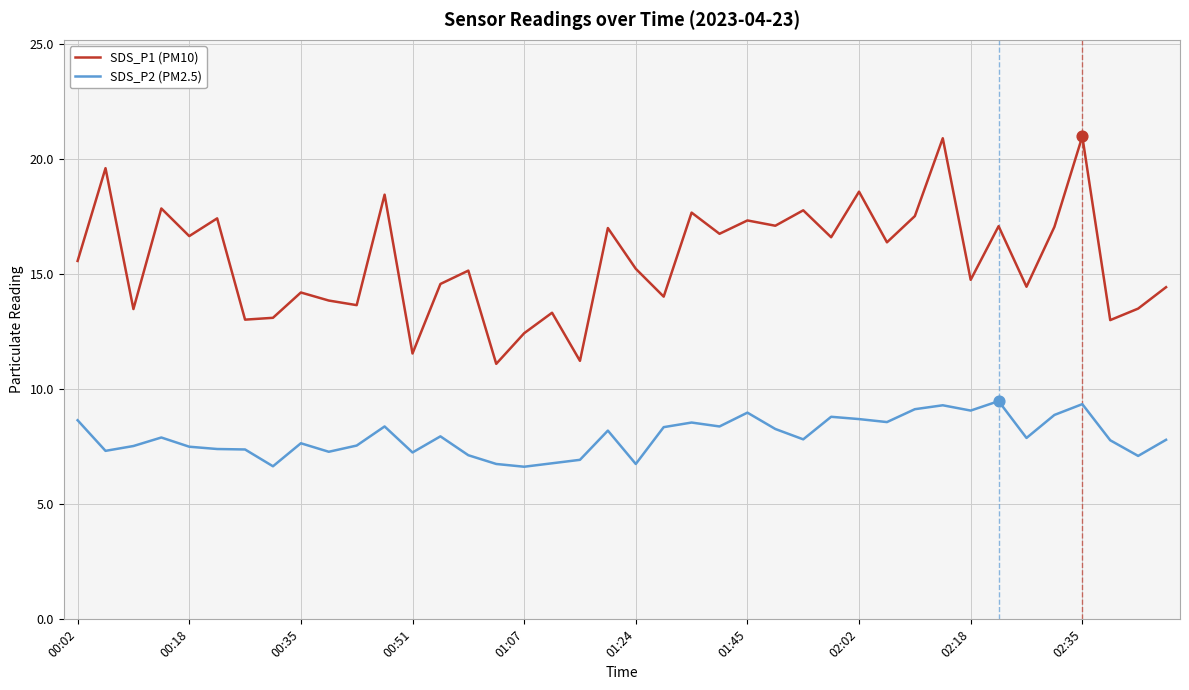

Which series has the largest total across all categories?

SDS_P1 (PM10)